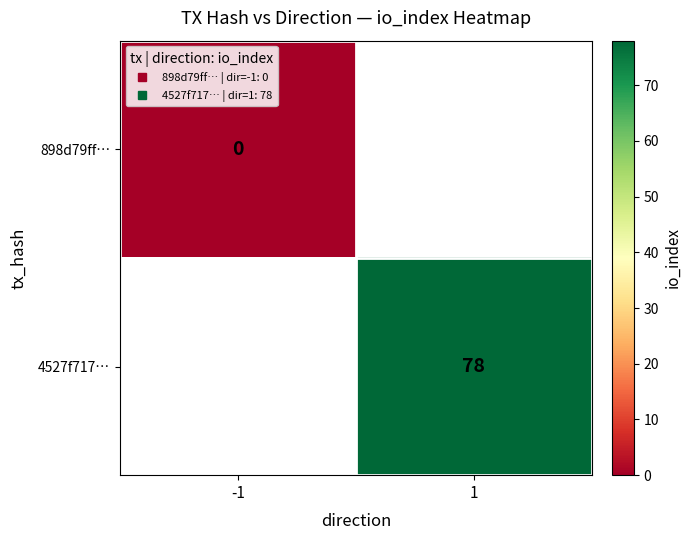

What is the maximum value shown in the chart?

78.0